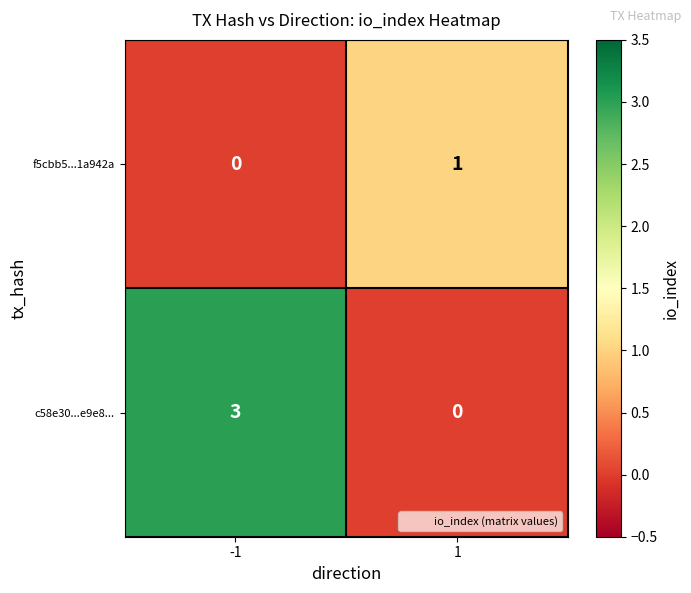

Which series has the largest total across all categories?

c58e30...e9e8...